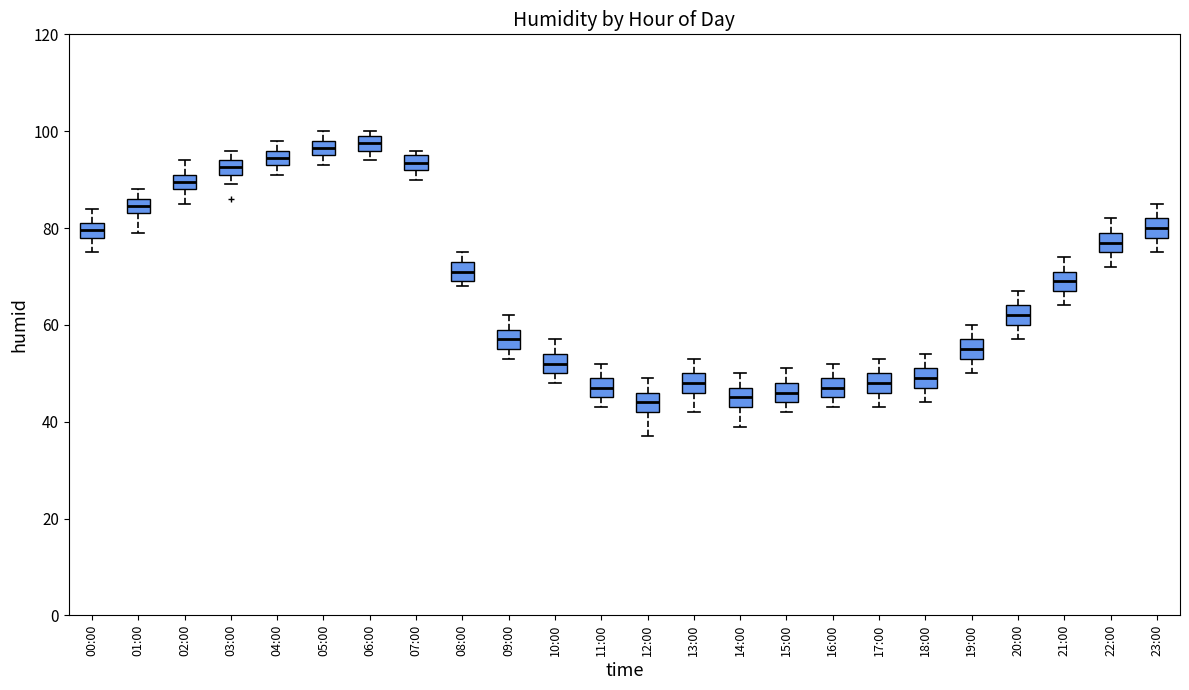

Reading left to right, read every box against the y-axis: the position of its median line, the range the box covers, and the ends of its whiskers. The values are not printed on the chart, so give them approximately, as read against the axis.

00:00: median 80, box 78 to 82, whiskers 76 to 84
01:00: median 84 (inside the box), box 84 to 86, whiskers 80 to 88
02:00: median 90, box 88 to 92, whiskers 86 to 94
03:00: median 92 (inside the box), box 92 to 94, whiskers 90 to 96
04:00: median 94 (inside the box), box 94 to 96, whiskers 92 to 98
05:00: median 96 (inside the box), box 96 to 98, whiskers 94 to 100
06:00: median 98, box 96 to 100, whiskers 94 to 100 (just above the box's upper edge)
07:00: median 94, box 92 to 96, whiskers 90 to 96 (just above the box's upper edge)
08:00: median 72, box 70 to 74, whiskers 68 to 76
09:00: median 58, box 56 to 60, whiskers 54 to 62
10:00: median 52, box 50 to 54, whiskers 48 to 58
11:00: median 48, box 46 to 50, whiskers 44 to 52
12:00: median 44, box 42 to 46, whiskers 38 to 50
13:00: median 48, box 46 to 50, whiskers 42 to 54
14:00: median 46, box 44 to 48, whiskers 40 to 50
15:00: median 46, box 44 to 48, whiskers 42 to 52
16:00: median 48, box 46 to 50, whiskers 44 to 52
17:00: median 48, box 46 to 50, whiskers 44 to 54
18:00: median 50, box 48 to 52, whiskers 44 to 54
19:00: median 56, box 54 to 58, whiskers 50 to 60
20:00: median 62, box 60 to 64, whiskers 58 to 68
21:00: median 70, box 68 to 72, whiskers 64 to 74
22:00: median 78, box 76 to 80, whiskers 72 to 82
23:00: median 80, box 78 to 82, whiskers 76 to 86